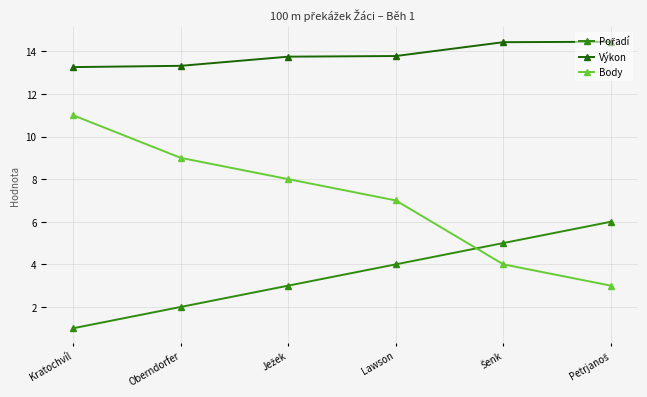

True or false: Výkon and Body cross at least once.

False